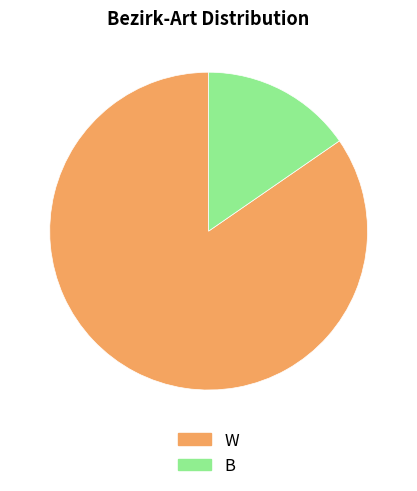

Rank the categories by value from highest to lowest.

W, B